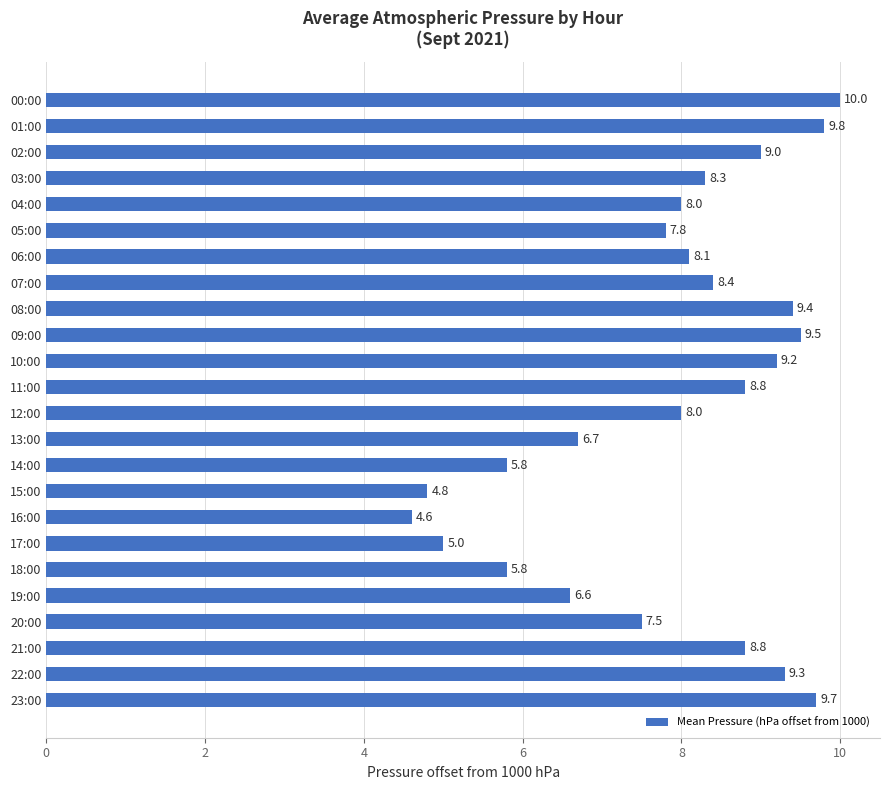

Which category has the lowest value across all series?

16:00